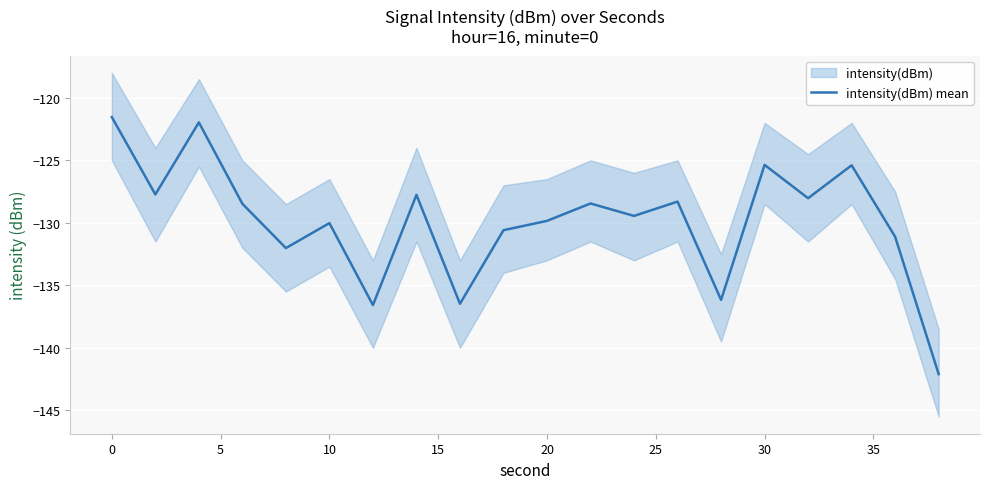

What is the highest value of the intensity(dBm) mean series?

-121.5